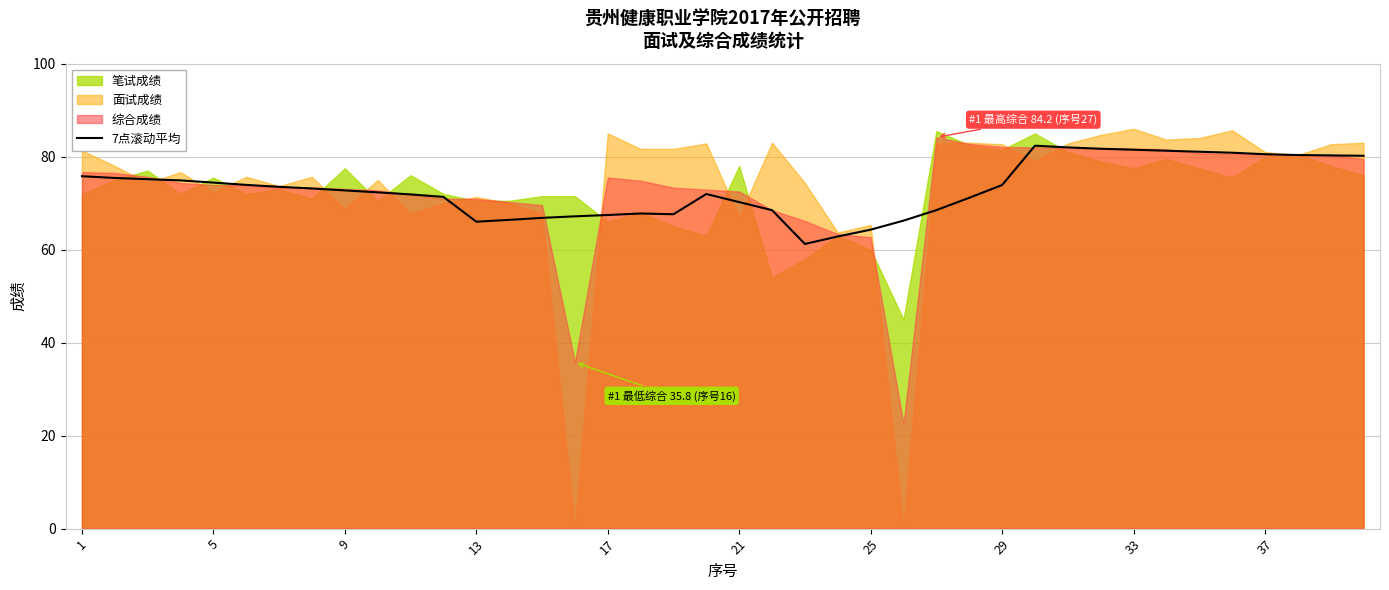

What is the lowest value of the 7点滚动平均 series?

61.2